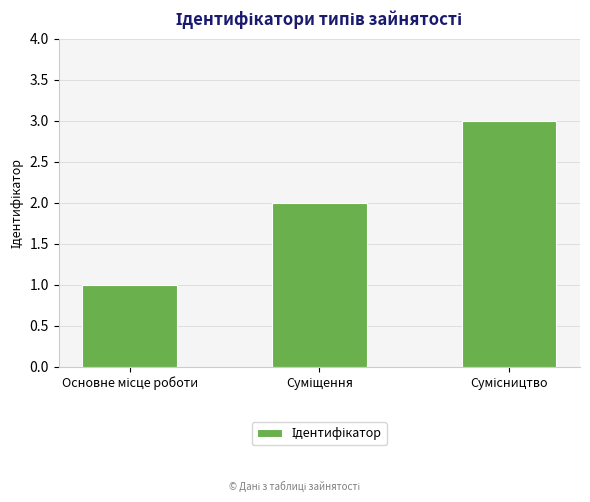

What is the maximum value shown in the chart?

3